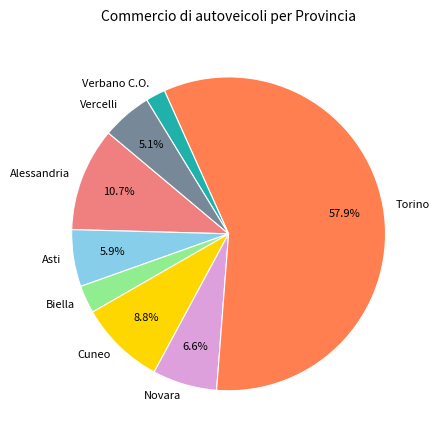

To the nearest percent, what percentage of the pie is Cuneo?

9%